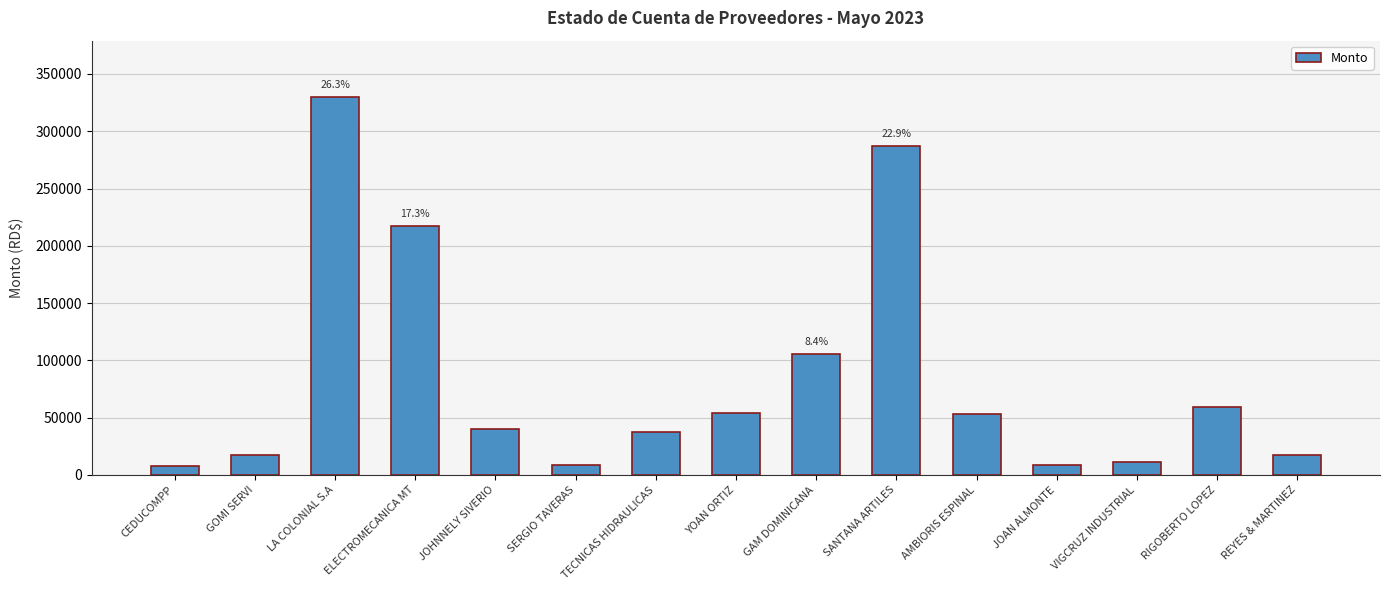

Approximately how many times larger is the value at RIGOBERTO LOPEZ compared to CEDUCOMPP?

7.7